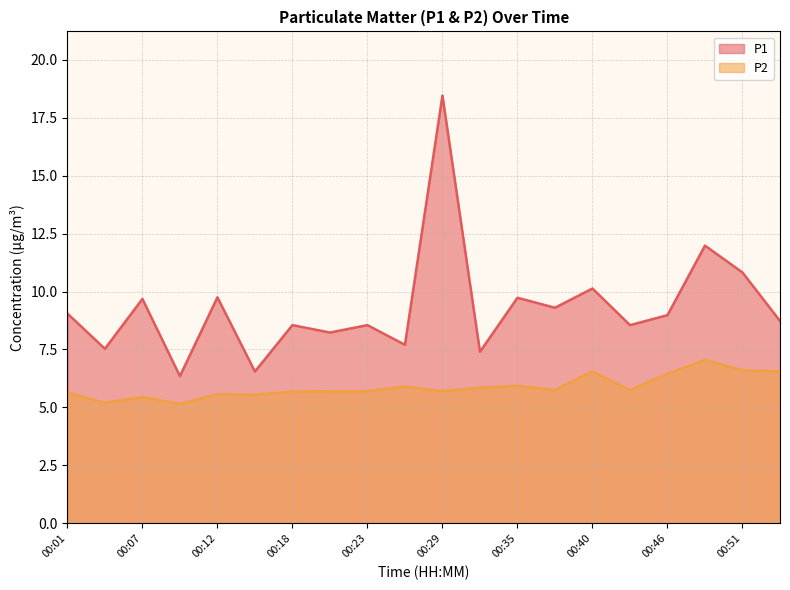

Between 00:29 and 00:43, which is larger?

00:29